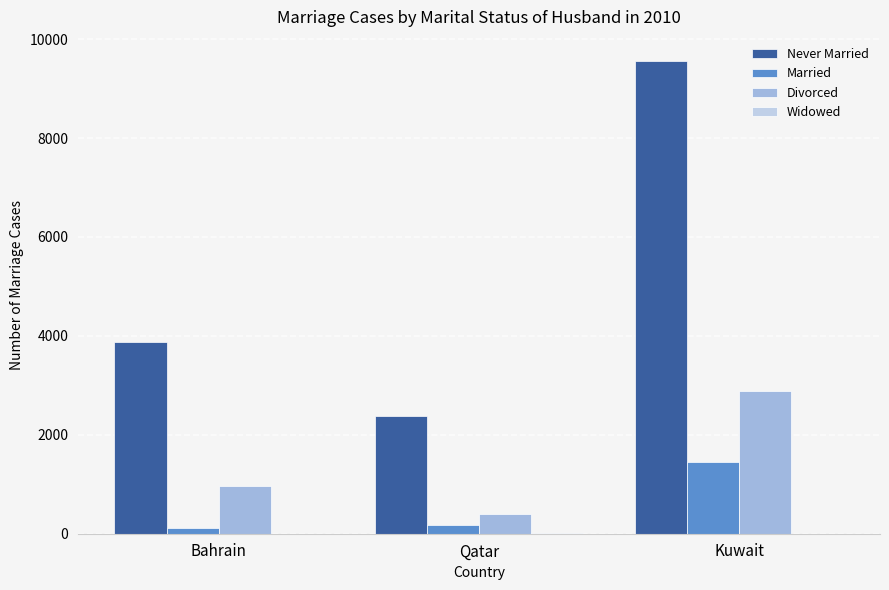

At which label is Married closest to 781?

Qatar